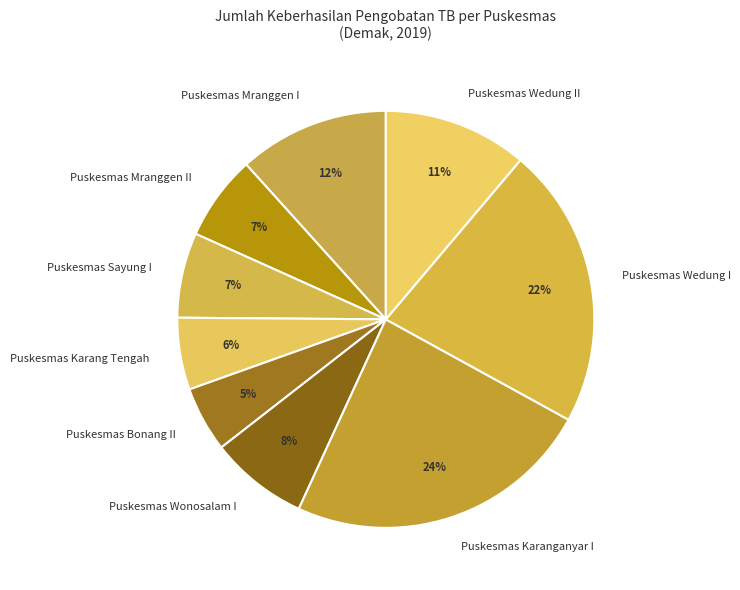

Is there any slice that represents more than half of the pie?

No